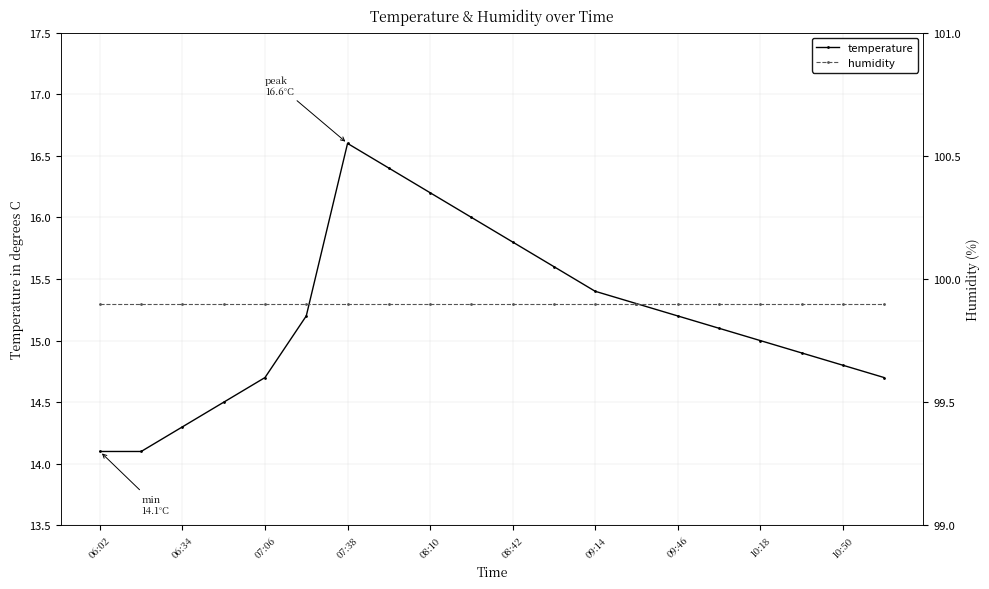

Is it true that temperature equals 9.0 at 09:46?

False